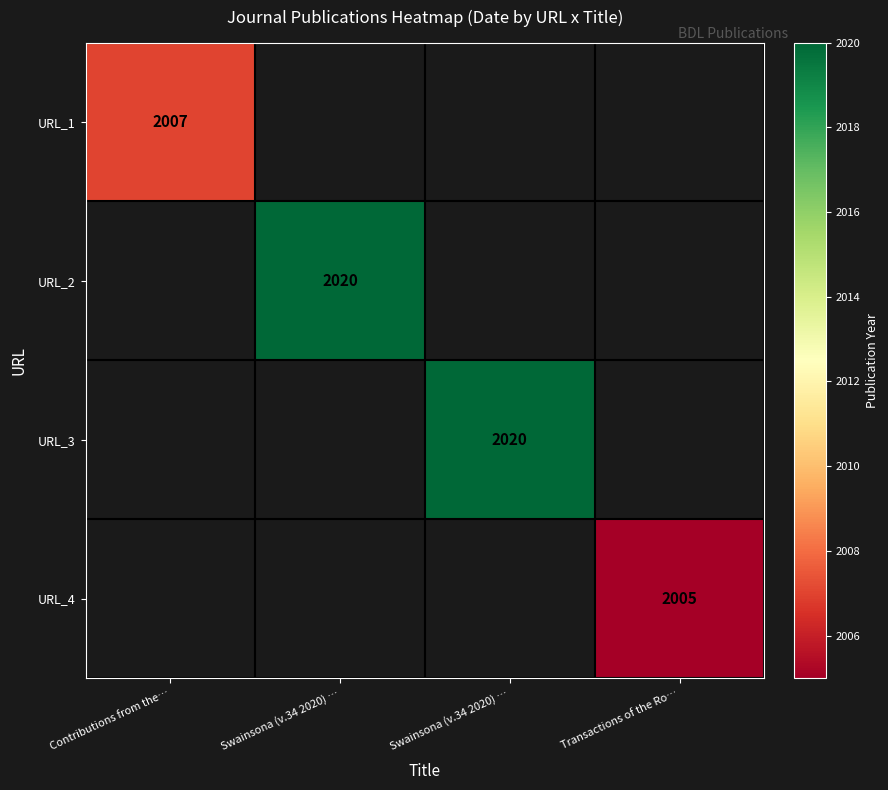

What is the maximum value shown in the chart?

2020.0